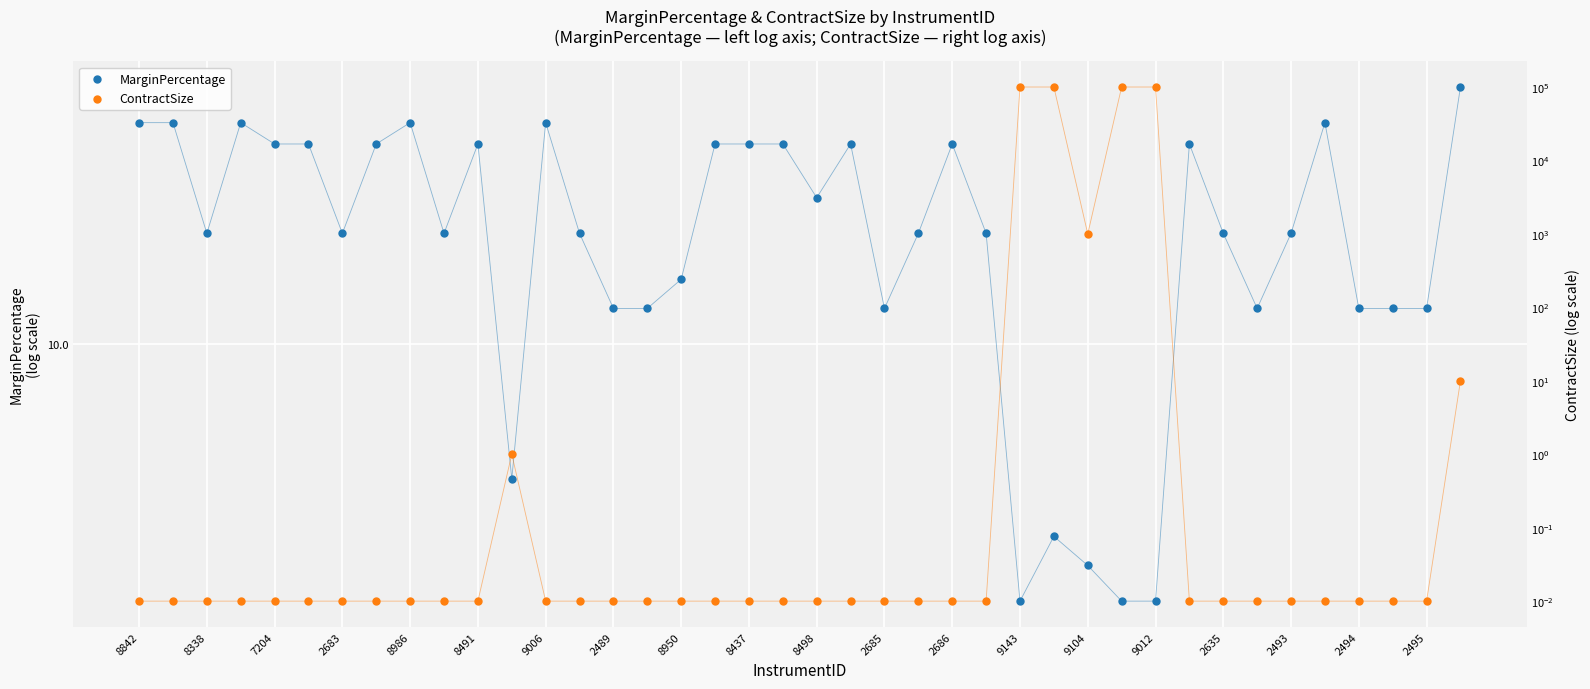

What are all the series names shown in the legend?

MarginPercentage, ContractSize